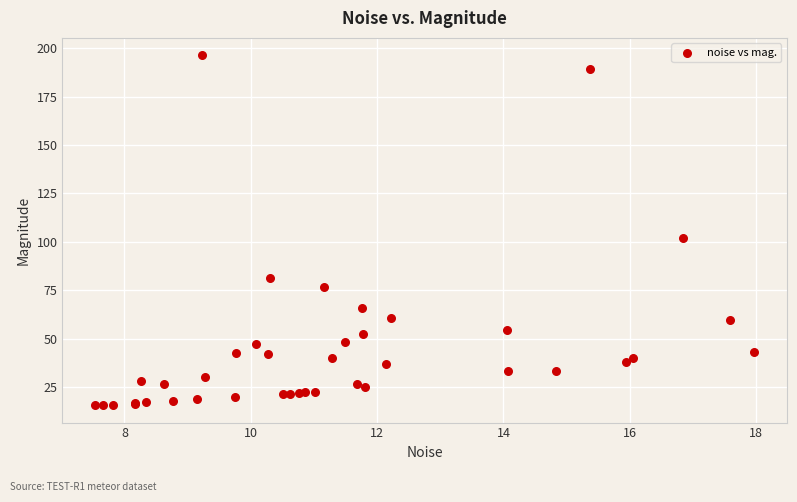

What Y value in the scatter plot is closest to 106?

102.0